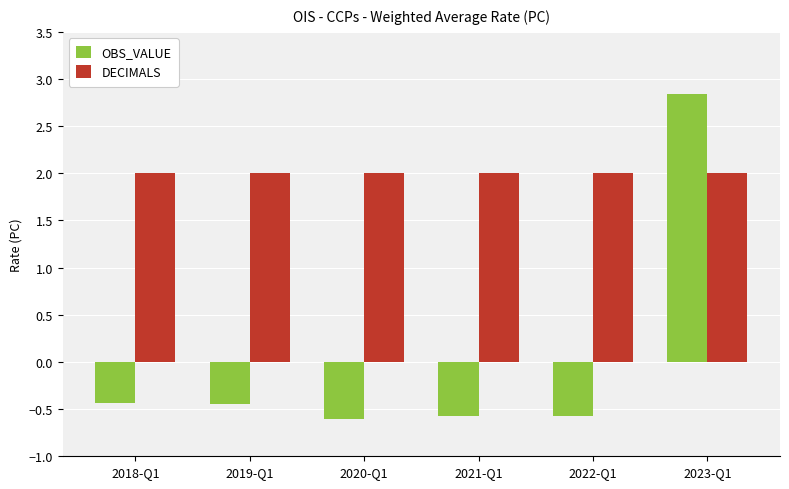

What is the difference between the second highest and minimum values in the OBS_VALUE series?

0.2